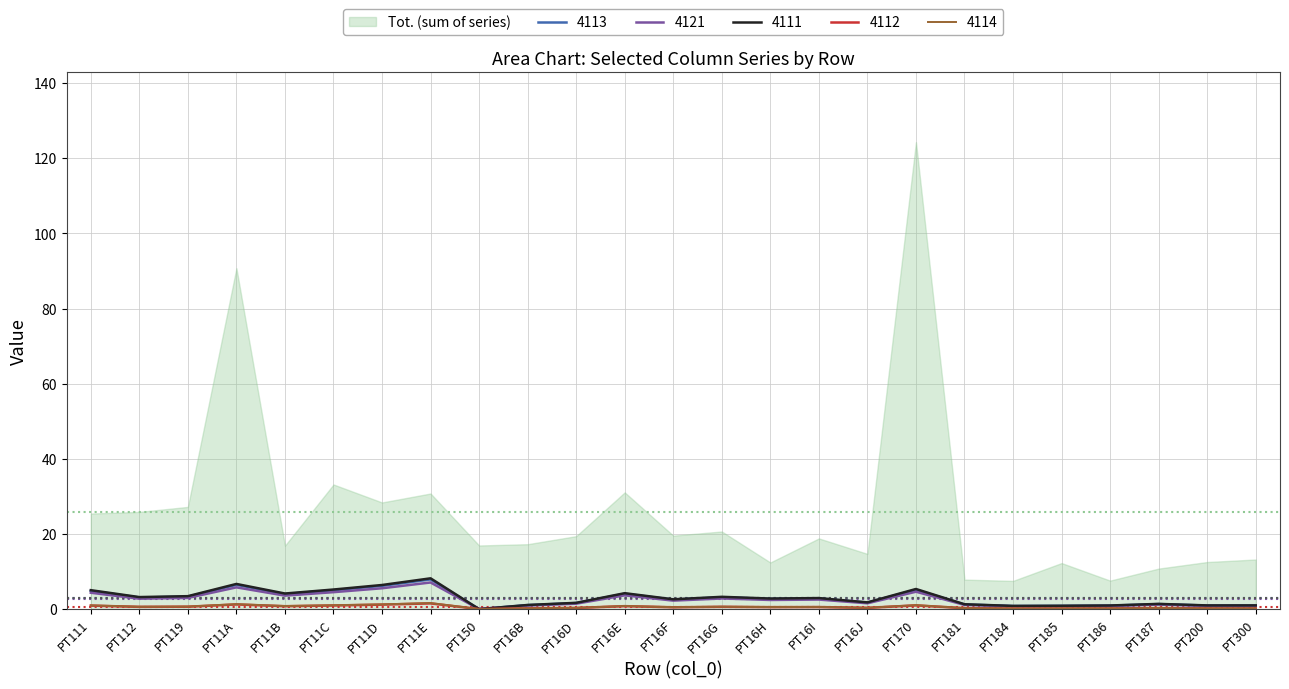

How many lines are shown in the chart?

5